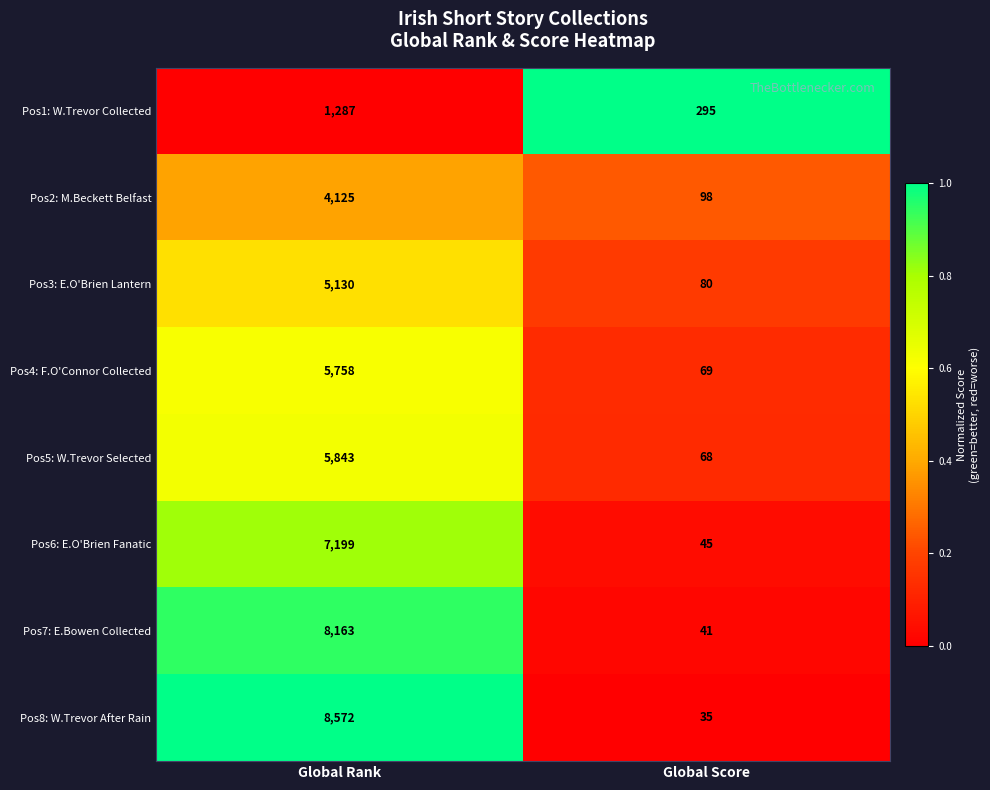

How many series are shown in this chart?

8